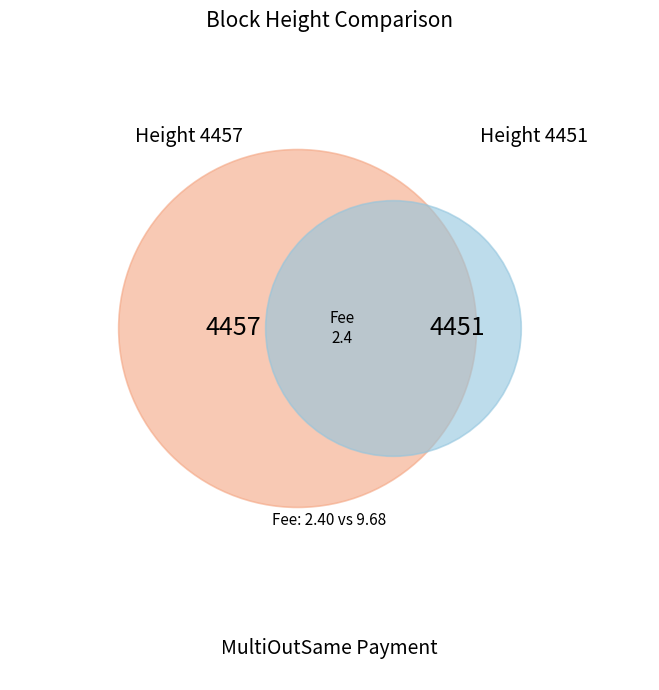

Rank the categories by value from highest to lowest.

4457, 4451